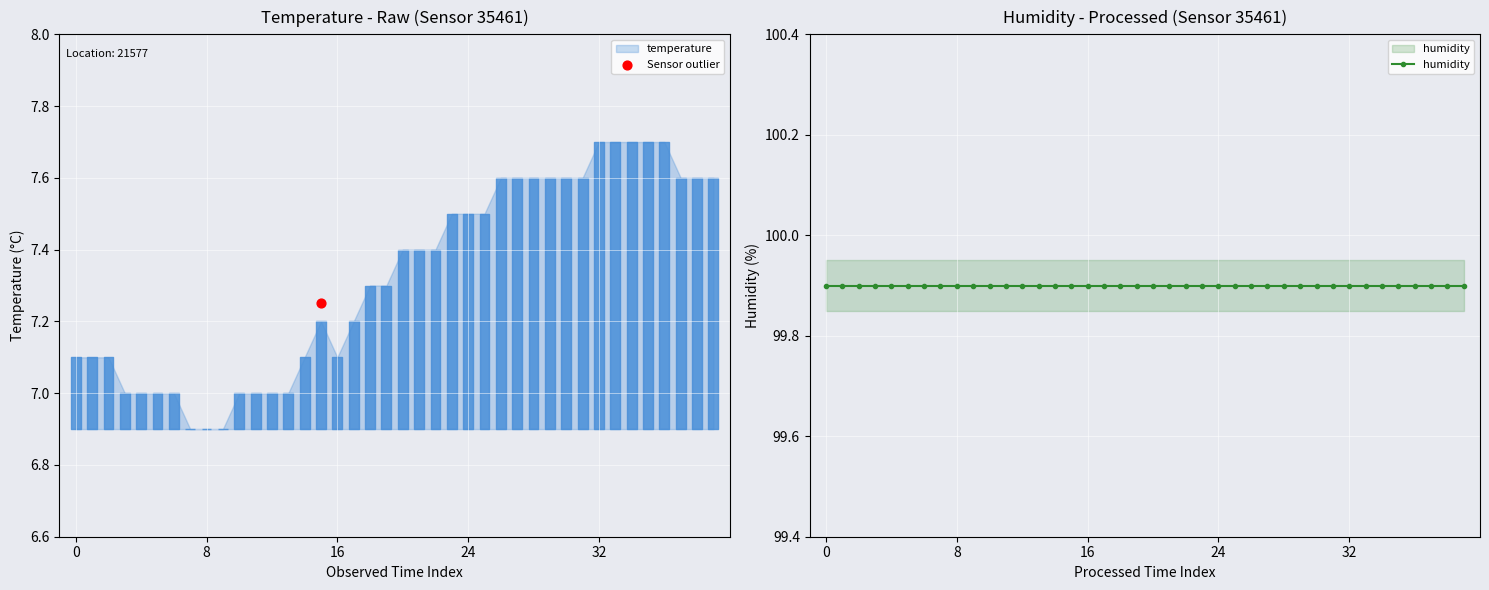

Is the value of temperature at 00:03 greater than the value of humidity at 00:51?

No